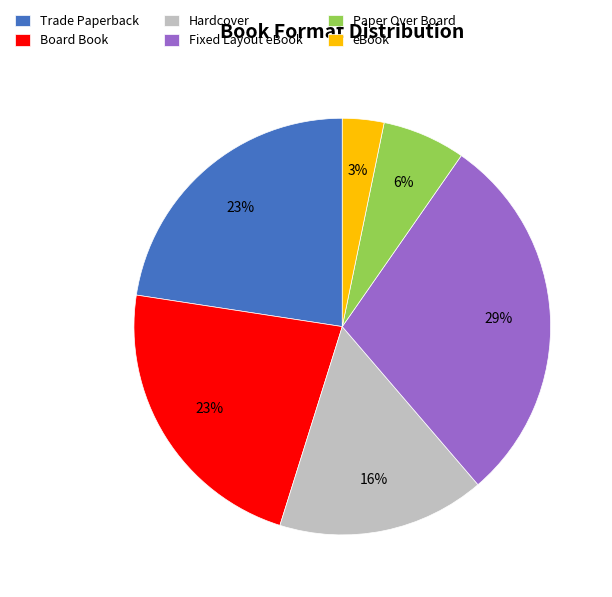

Combined, do Trade Paperback and Hardcover account for over 50%?

No